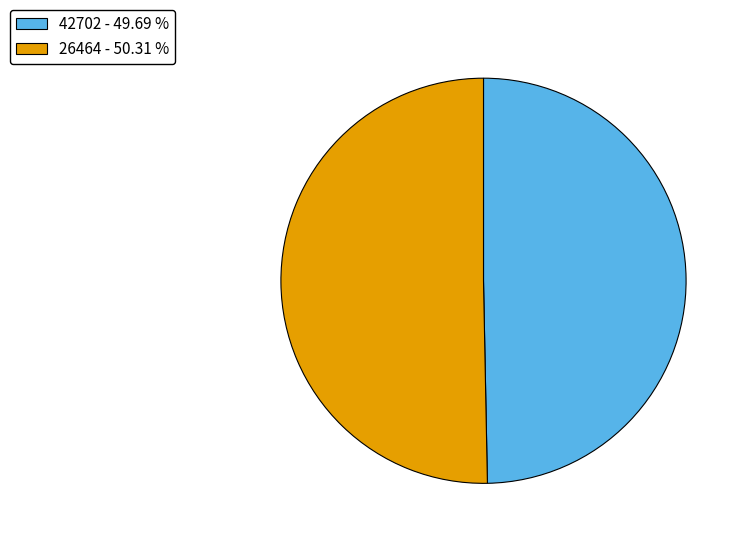

Combined, do 26464 and 42702 account for over 50%?

Yes